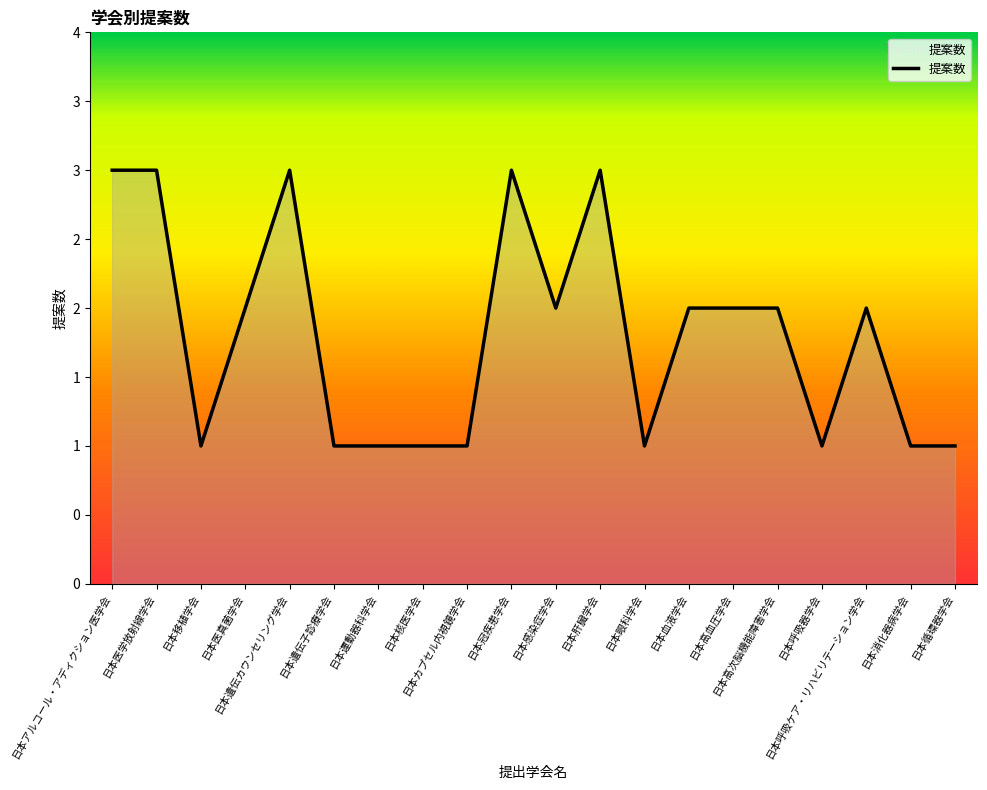

At which category does the data reach its first local peak?

日本遺伝カウンセリング学会